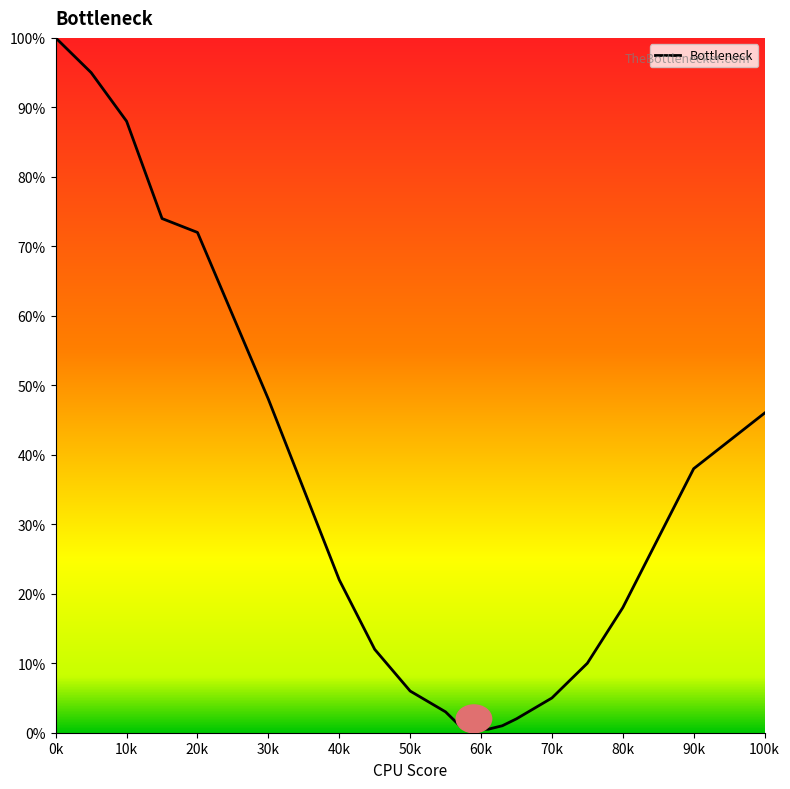

What is the maximum value shown in the chart?

100.0